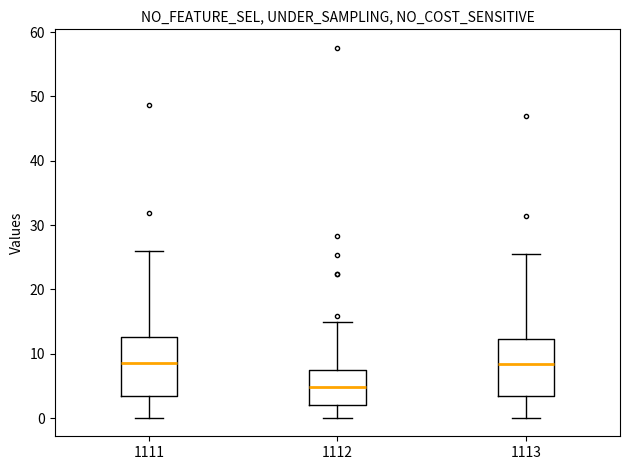

Reading left to right, transcribe this box plot: for each box, give where its median line is, the range the box spans, and where its two whiskers end, as read against the y-axis. The values are not printed on the chart, so give them approximately, as read against the axis.

1111: median 8, box 3 to 13, whiskers 0 to 26
1112: median 5, box 2 to 7, whiskers 0 to 15
1113: median 8, box 3 to 12, whiskers 0 to 26